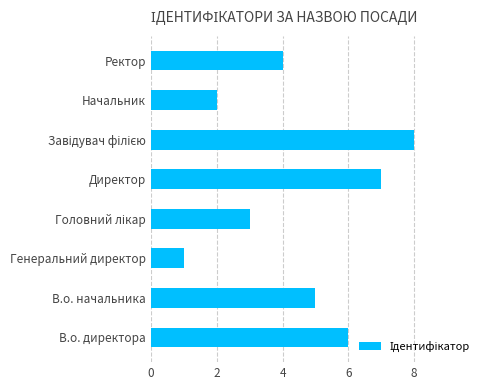

Approximately how many times larger is the value at Начальник compared to Директор?

0.3